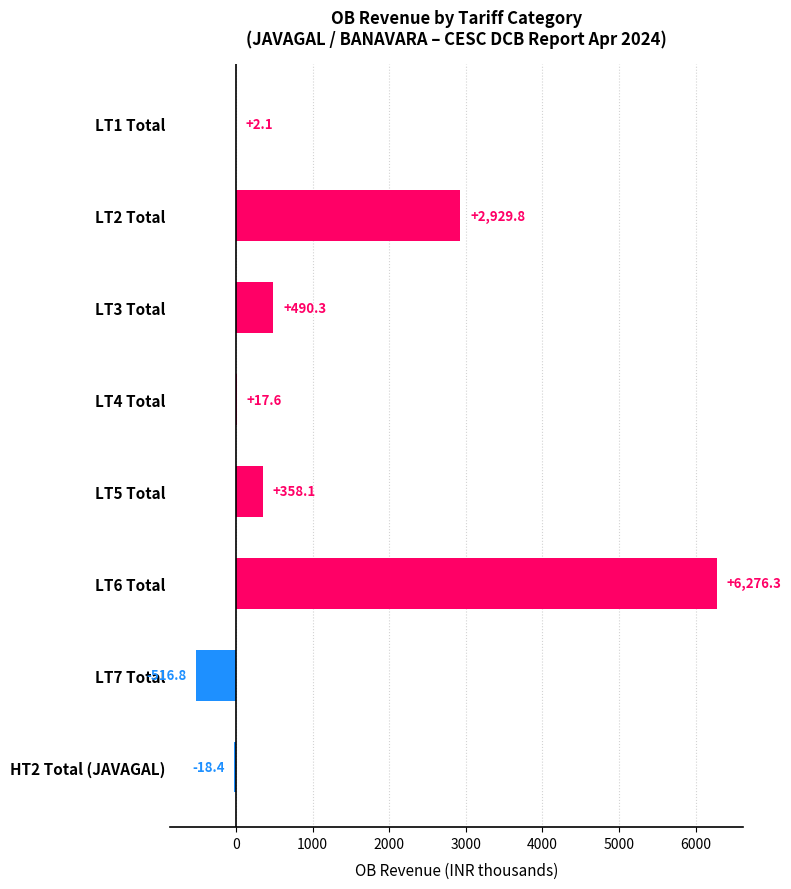

What is the sum of all values?

9539.0